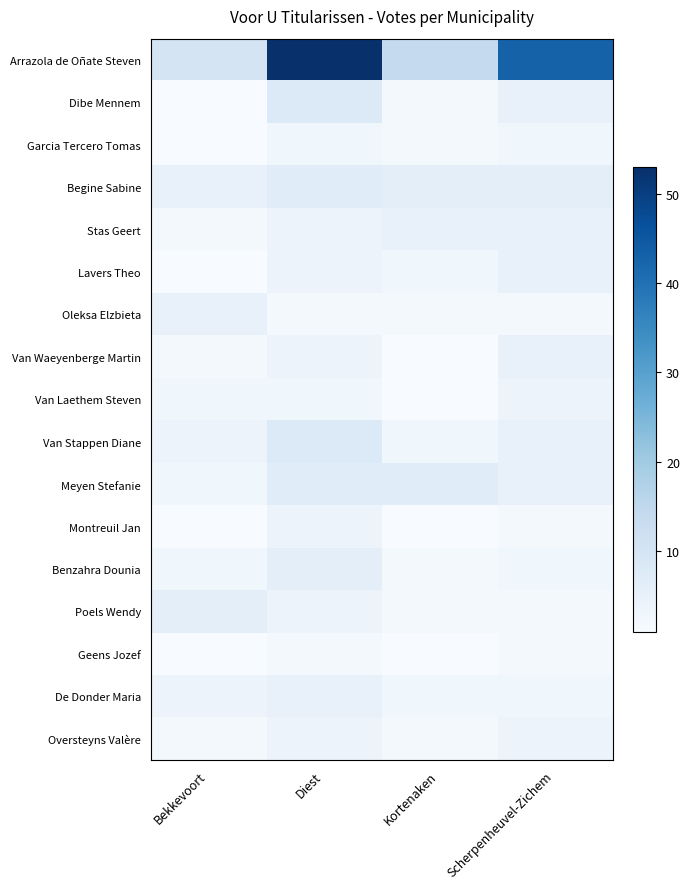

Reading left to right, transcribe all the data shown in this chart.

Arrazola de Oñate Steven: Bekkevoort=10	Diest=53	Kortenaken=14	Scherpenheuvel-Zichem=43
Dibe Mennem: Bekkevoort=1	Diest=8	Kortenaken=2	Scherpenheuvel-Zichem=5
Garcia Tercero Tomas: Bekkevoort=1	Diest=3	Kortenaken=2	Scherpenheuvel-Zichem=3
Begine Sabine: Bekkevoort=5	Diest=7	Kortenaken=6	Scherpenheuvel-Zichem=6
Stas Geert: Bekkevoort=2	Diest=4	Kortenaken=5	Scherpenheuvel-Zichem=5
Lavers Theo: Bekkevoort=1	Diest=4	Kortenaken=3	Scherpenheuvel-Zichem=5
Oleksa Elzbieta: Bekkevoort=5	Diest=2	Kortenaken=2	Scherpenheuvel-Zichem=2
Van Waeyenberge Martin: Bekkevoort=2	Diest=4	Kortenaken=1	Scherpenheuvel-Zichem=5
Van Laethem Steven: Bekkevoort=3	Diest=3	Kortenaken=1	Scherpenheuvel-Zichem=4
Van Stappen Diane: Bekkevoort=4	Diest=8	Kortenaken=3	Scherpenheuvel-Zichem=5
Meyen Stefanie: Bekkevoort=3	Diest=7	Kortenaken=7	Scherpenheuvel-Zichem=5
Montreuil Jan: Bekkevoort=1	Diest=4	Kortenaken=1	Scherpenheuvel-Zichem=2
Benzahra Dounia: Bekkevoort=3	Diest=6	Kortenaken=2	Scherpenheuvel-Zichem=3
Poels Wendy: Bekkevoort=6	Diest=4	Kortenaken=2	Scherpenheuvel-Zichem=2
Geens Jozef: Bekkevoort=1	Diest=2	Kortenaken=1	Scherpenheuvel-Zichem=2
De Donder Maria: Bekkevoort=4	Diest=5	Kortenaken=3	Scherpenheuvel-Zichem=3
Oversteyns Valère: Bekkevoort=2	Diest=4	Kortenaken=2	Scherpenheuvel-Zichem=4